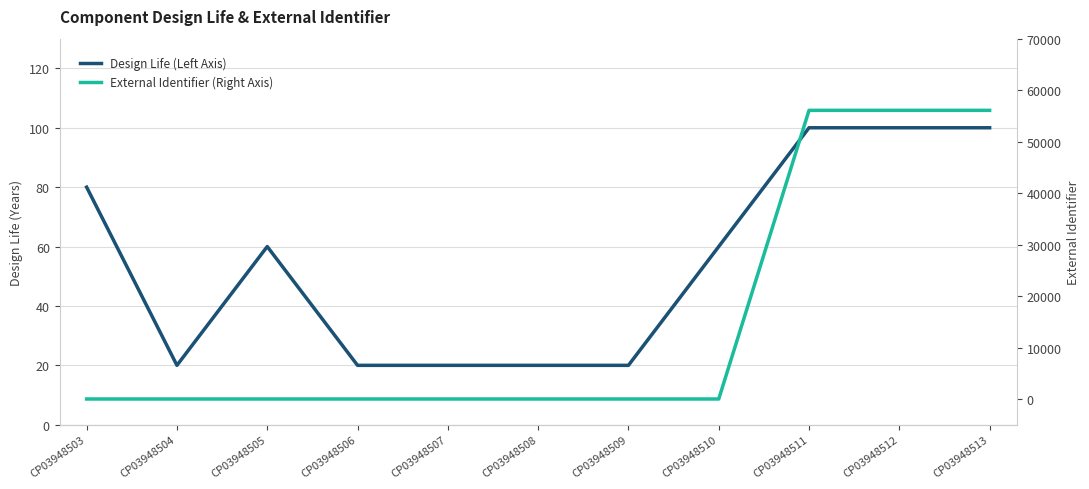

How many intersections are there between External Identifier (Right Axis) and Design Life (Left Axis)?

1